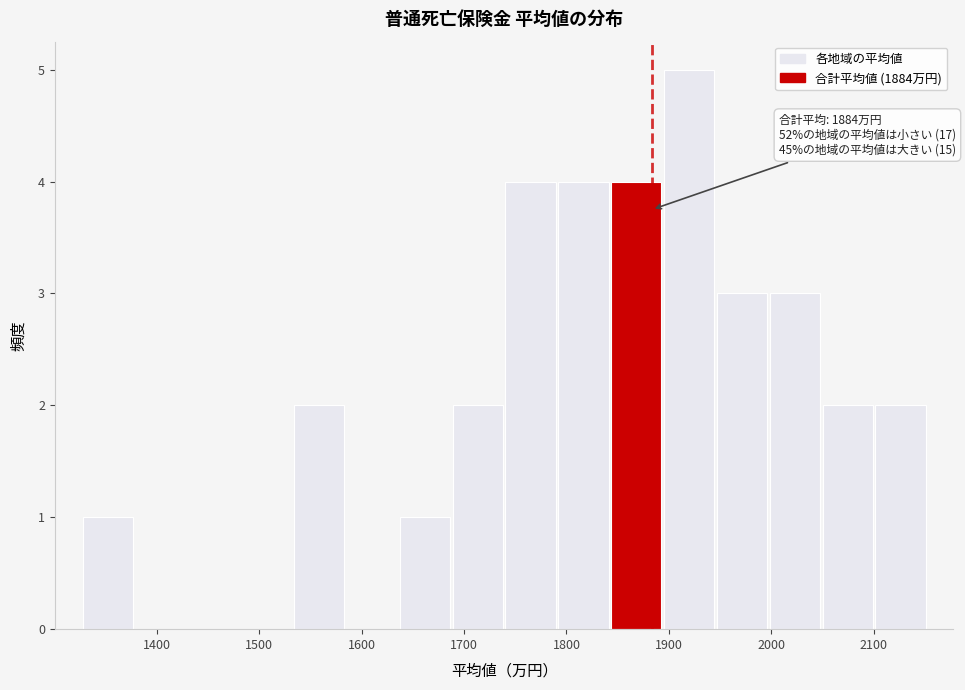

Which range on the x-axis has the tallest bar?

1890 to 1950